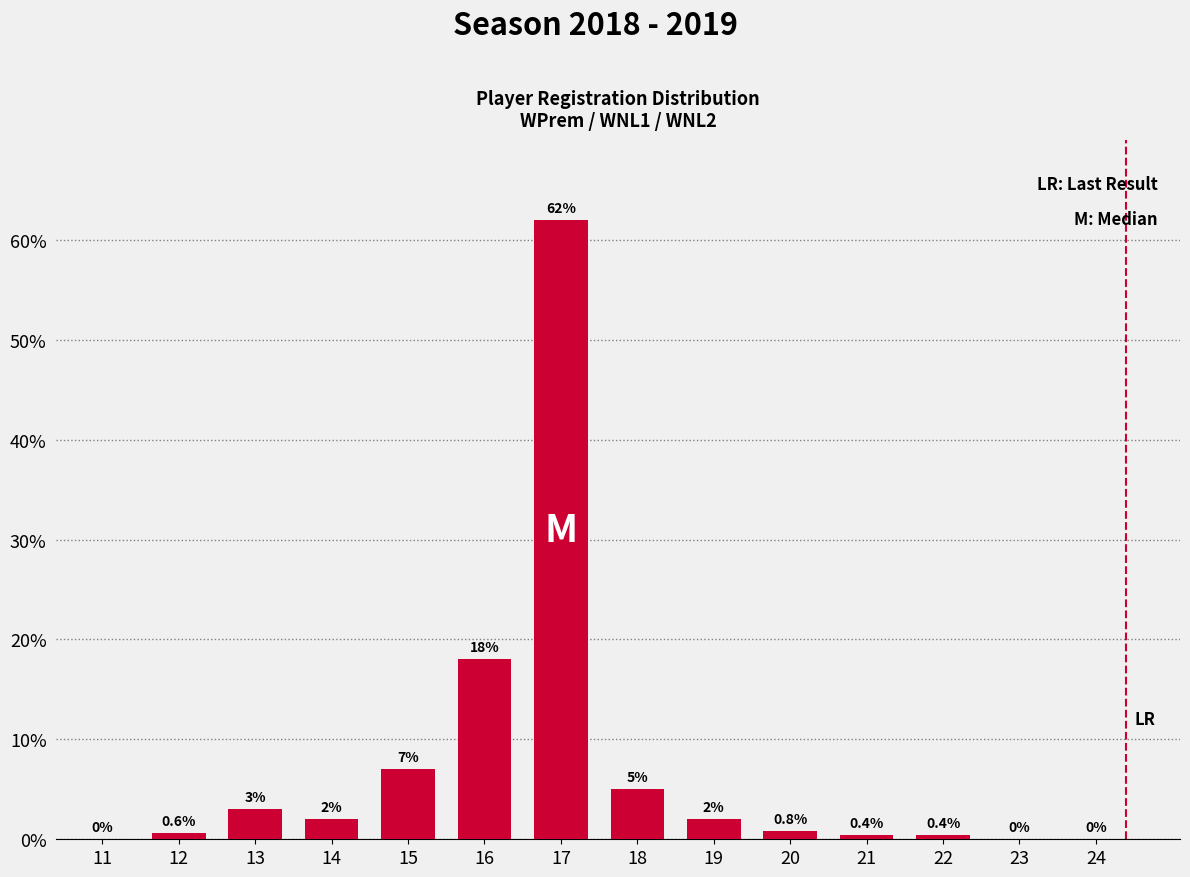

Reading right to left, list all the values displayed in this chart.

24=0.0	23=0.0	22=0.4	21=0.4	20=0.8	19=2.0	18=5.0	17=62.0	16=18.0	15=7.0	14=2.0	13=3.0	12=0.6	11=0.0